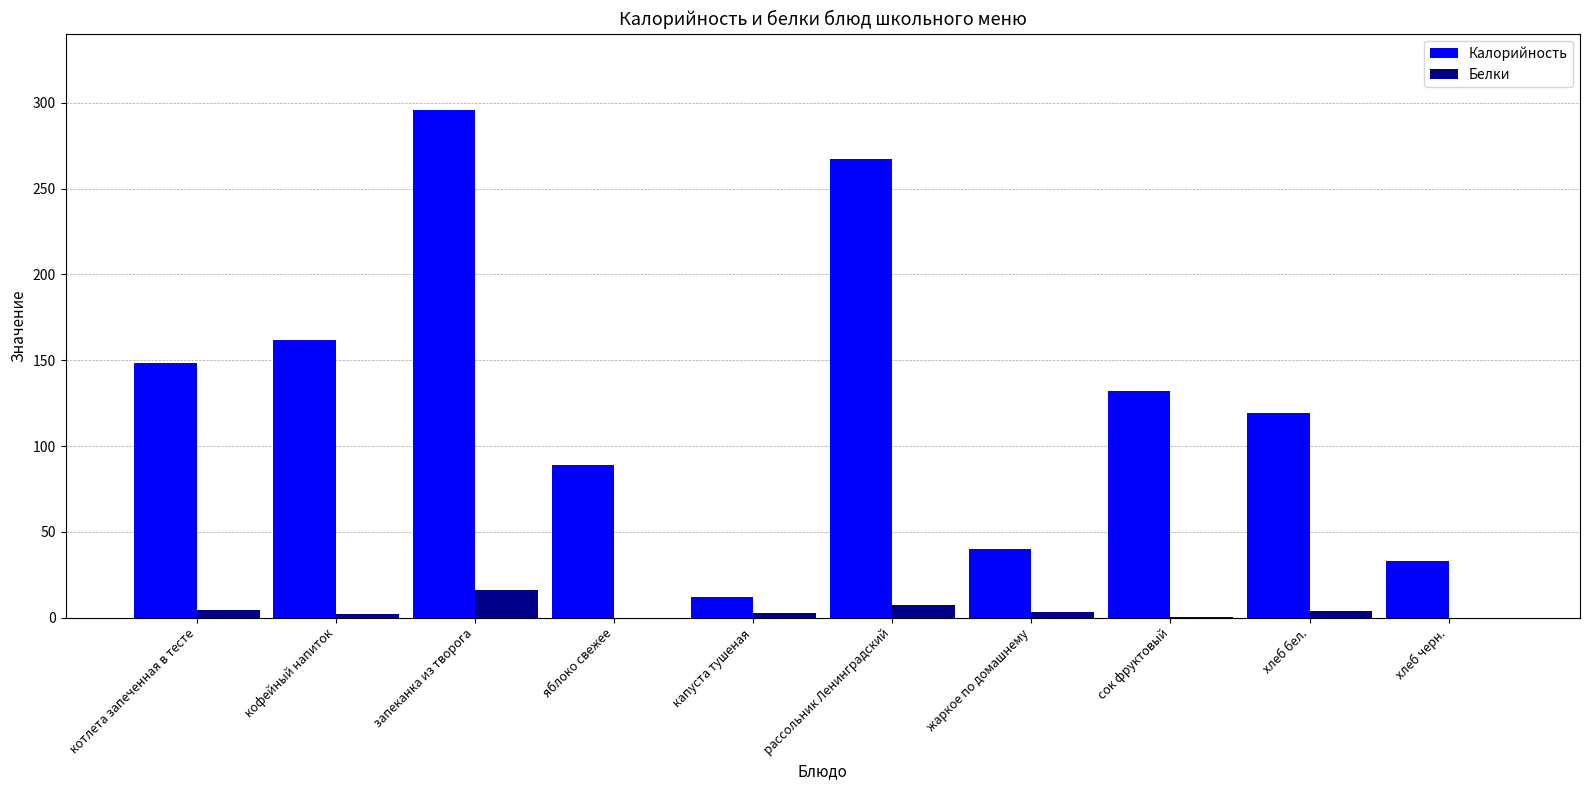

Which series changed the most between запеканка из творога and яблоко свежее?

Калорийность